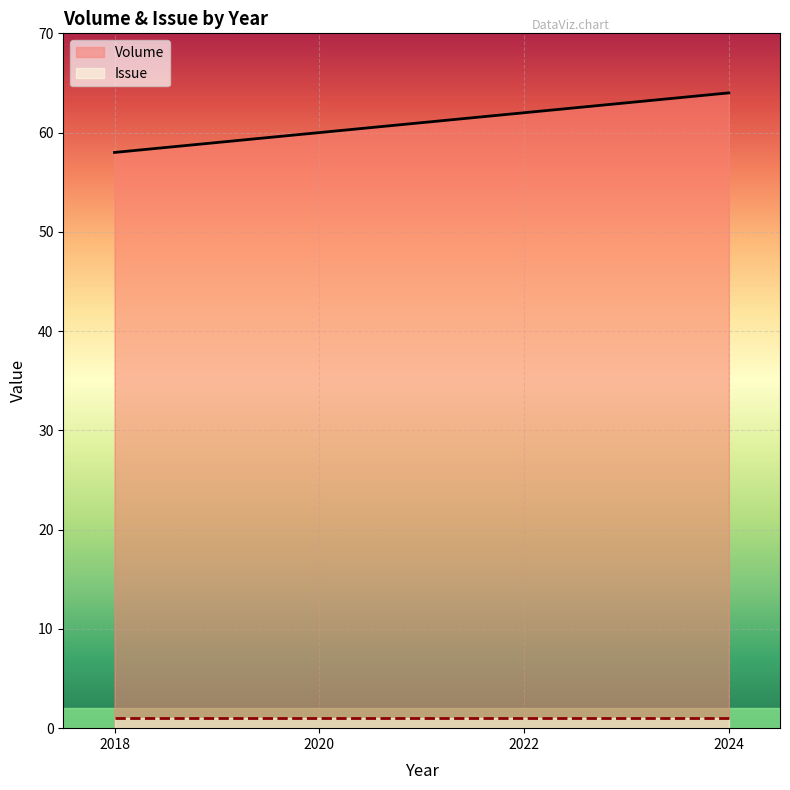

Between 2018 and 2020, which is larger?

2020